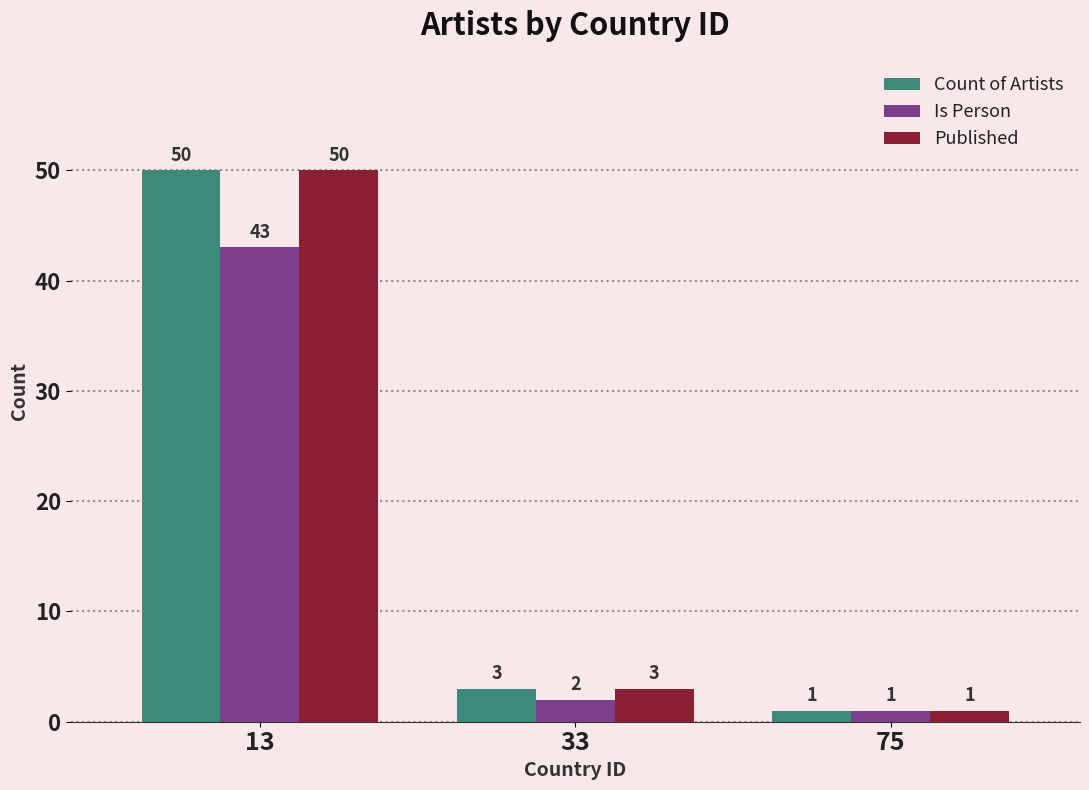

Does the chart contain any negative values?

No